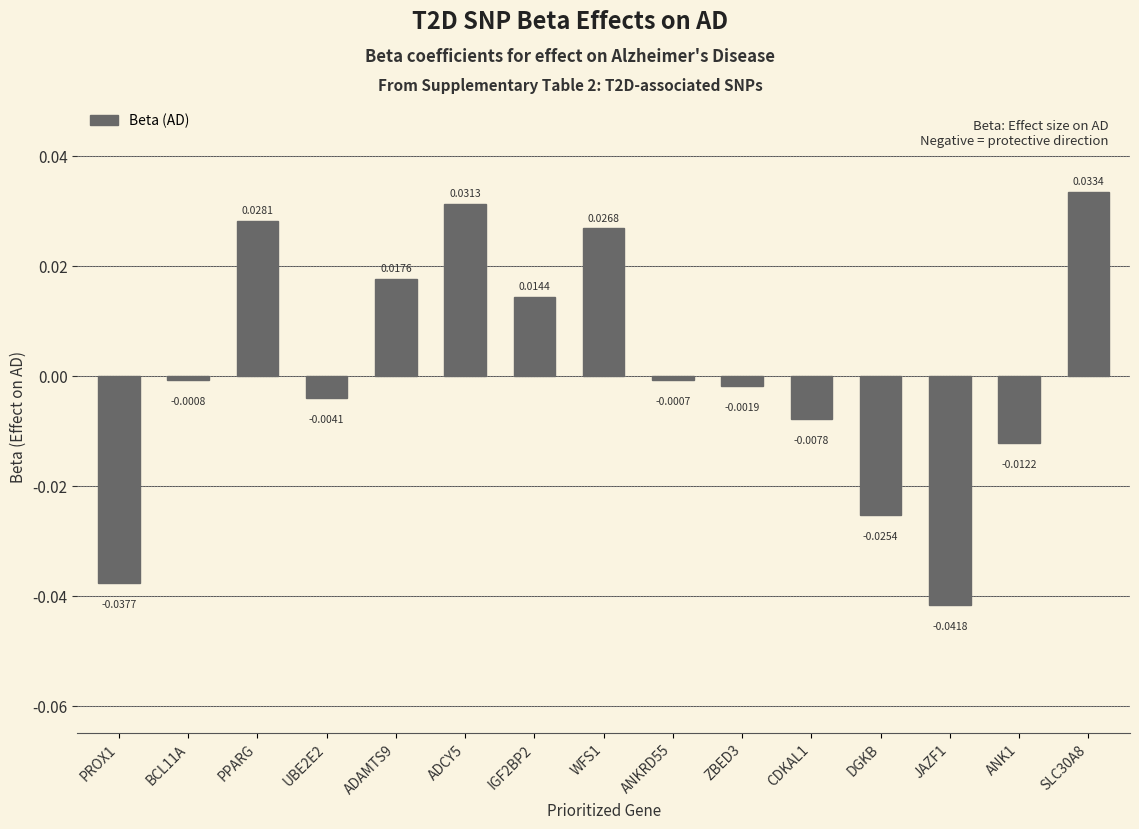

List the labels in order of value, largest first.

SLC30A8, ADCY5, PPARG, WFS1, ADAMTS9, IGF2BP2, ANKRD55, BCL11A, ZBED3, UBE2E2, CDKAL1, ANK1, DGKB, PROX1, JAZF1